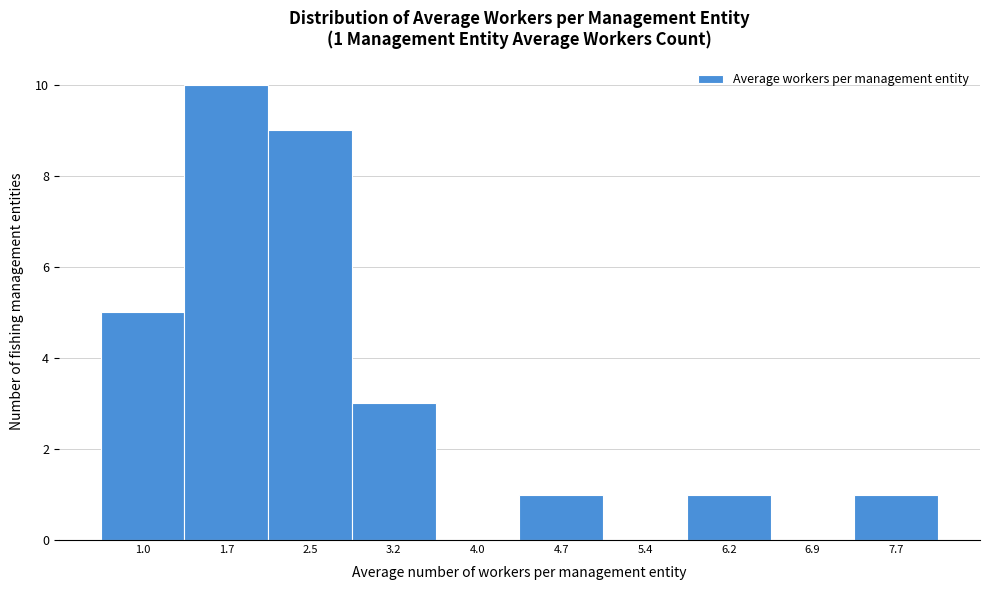

Reading left to right, extract all data points from this chart.

1.0=5	1.7=10	2.5=9	3.2=3	4.0=0	4.7=1	5.4=0	6.2=1	6.9=0	7.7=1